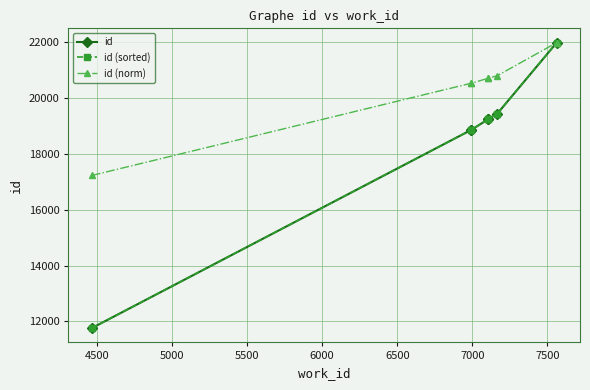

What are all the series names shown in the legend?

id, id (sorted), id (norm)